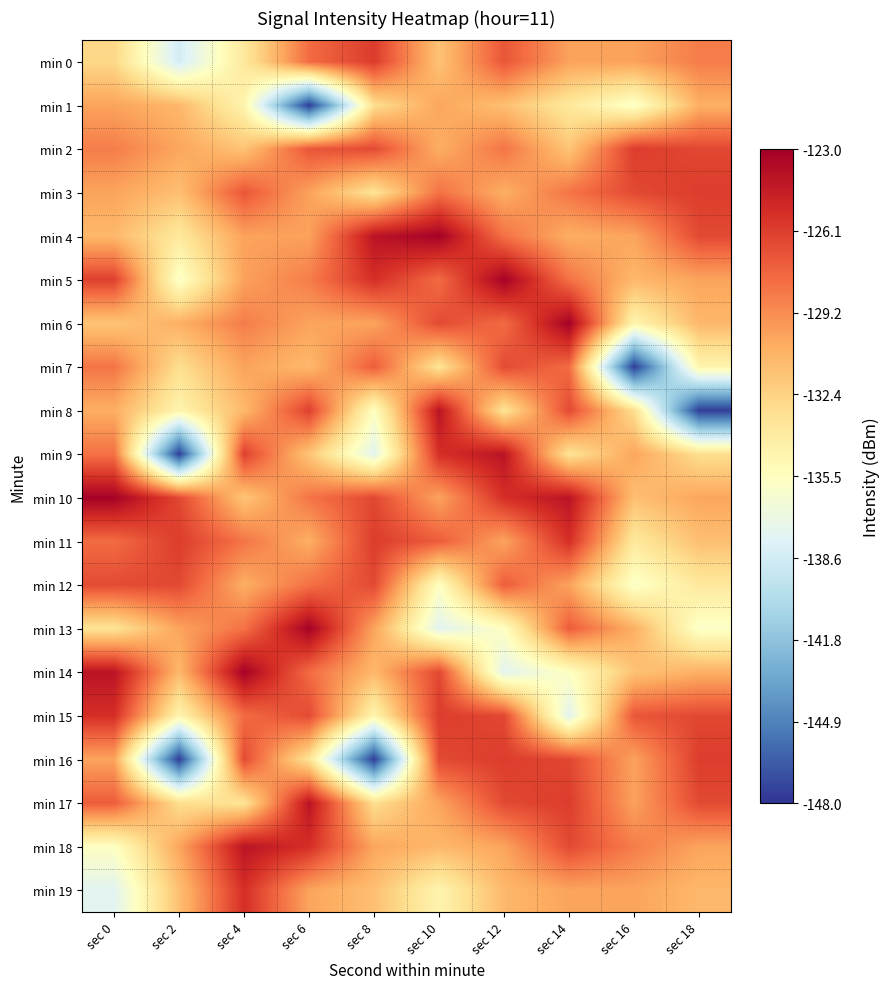

What is the average value of the min 13 series?

-131.2